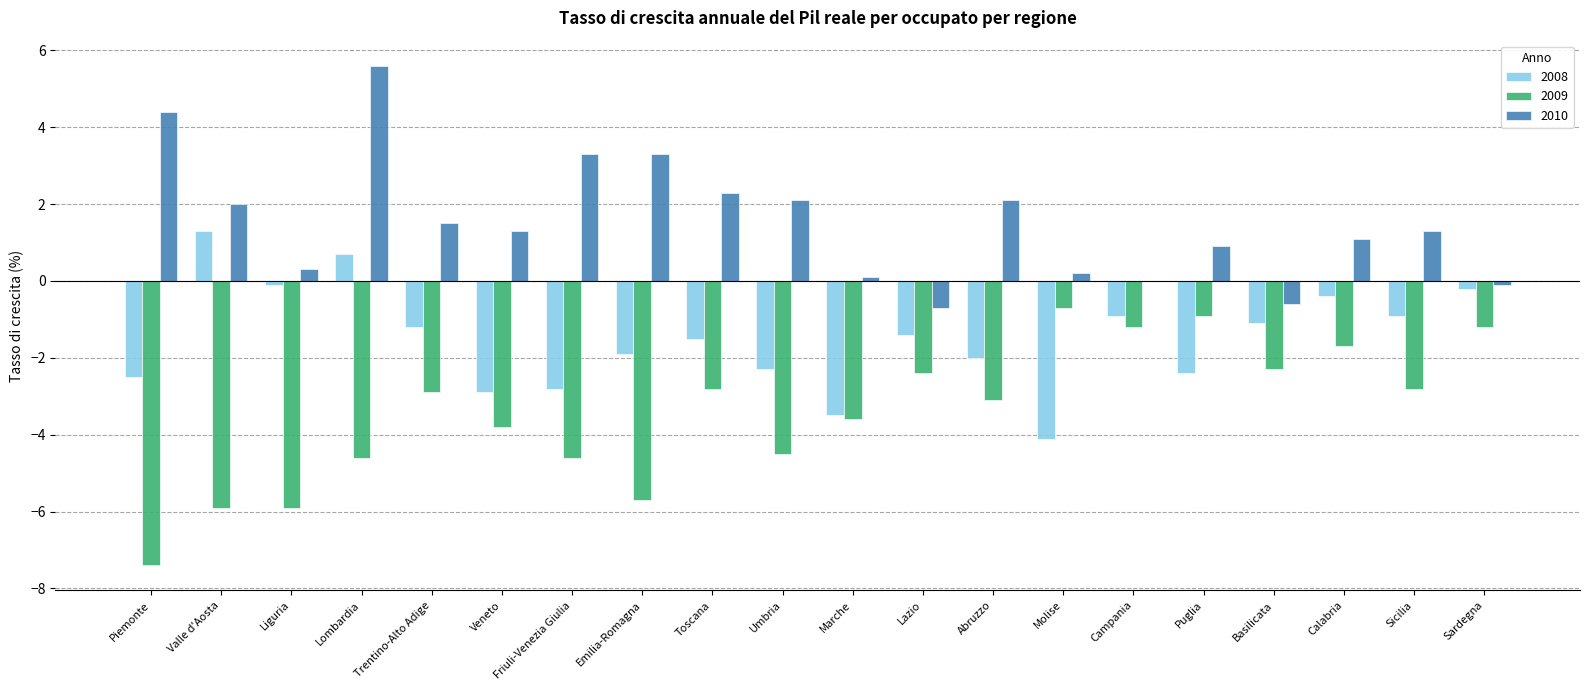

What value does the 2008 series have at Emilia-Romagna?

-1.9